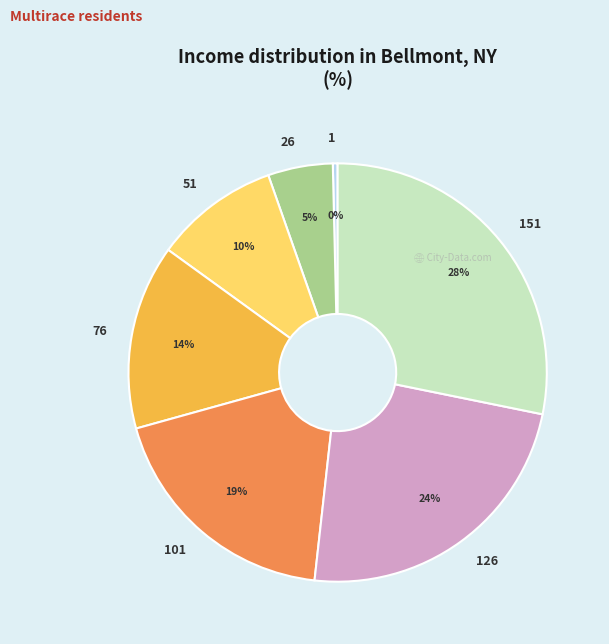

Count the number of slices in the pie.

7